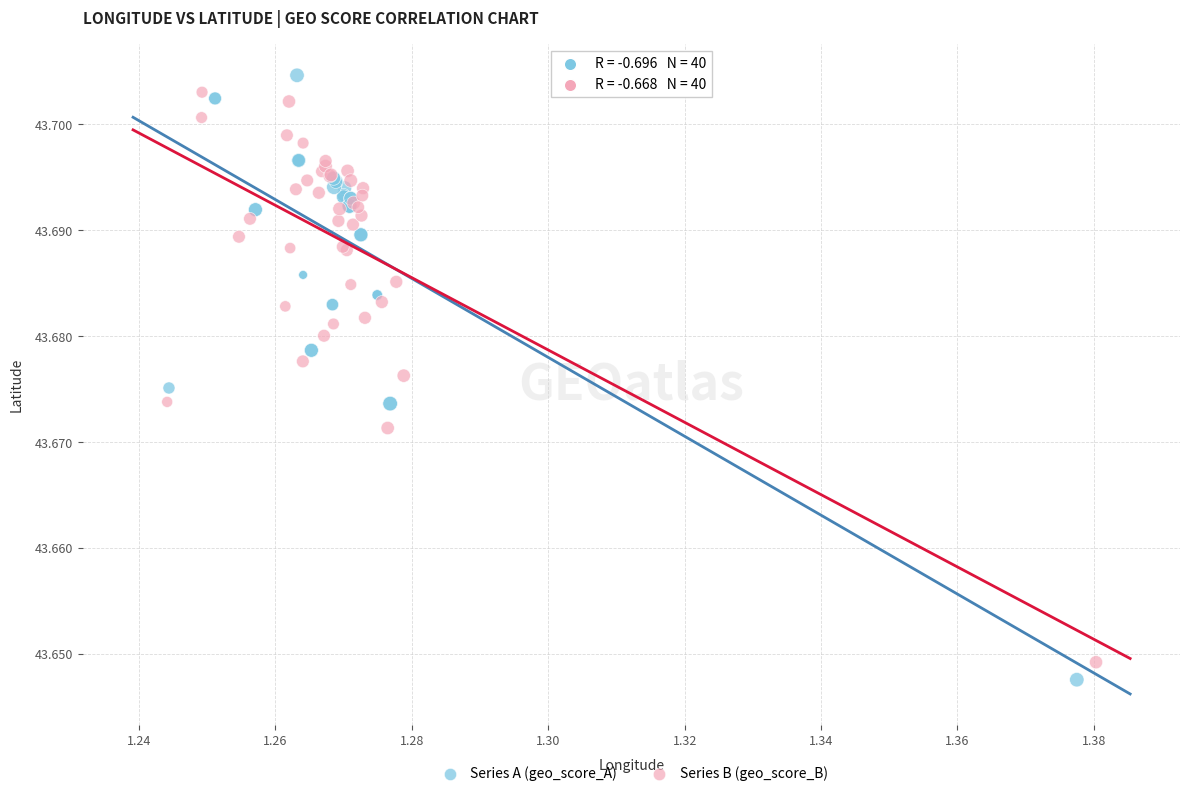

What are all the series names shown in the legend?

Series A (geo_score_A), Series B (geo_score_B)